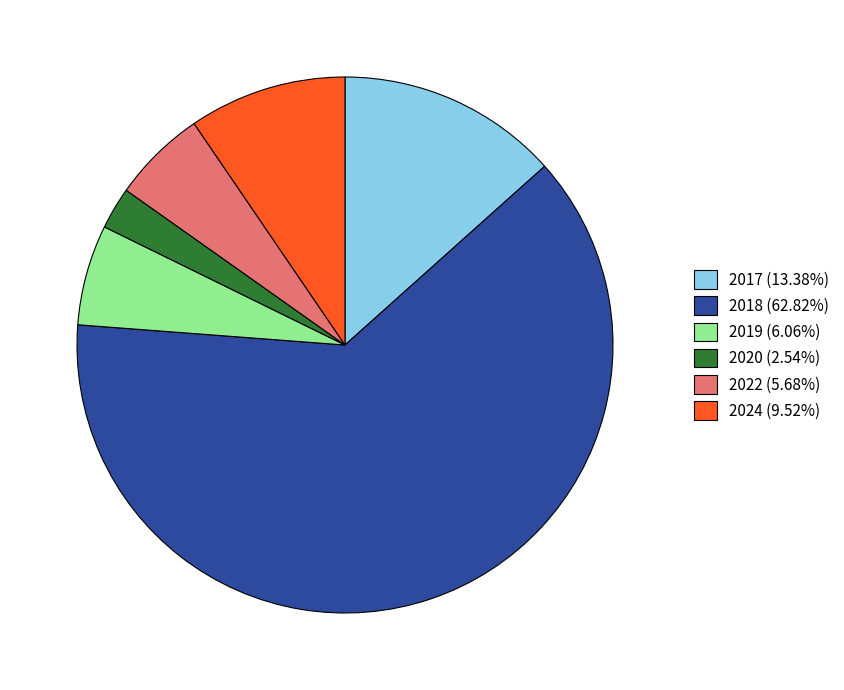

Combined, do 2022 (5.68%) and 2024 (9.52%) account for over 50%?

No